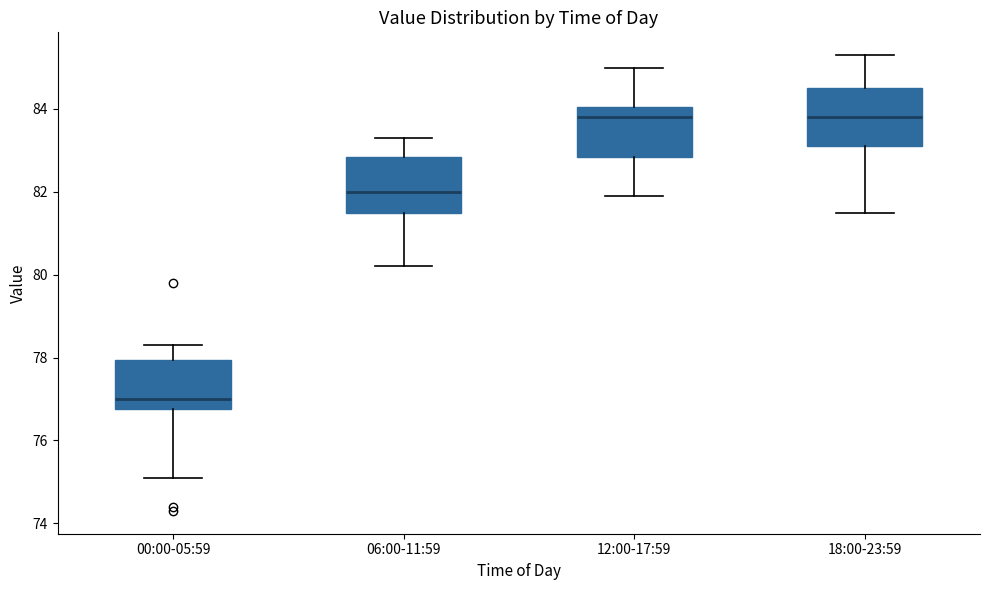

Reading left to right, read every box against the y-axis: the position of its median line, the range the box covers, and the ends of its whiskers. The values are not printed on the chart, so give them approximately, as read against the axis.

00:00-05:59: median 77.0, box 76.8 to 78.0, whiskers 75.2 to 78.4
06:00-11:59: median 82.0, box 81.6 to 82.8, whiskers 80.2 to 83.4
12:00-17:59: median 83.8, box 82.8 to 84.0, whiskers 82.0 to 85.0
18:00-23:59: median 83.8, box 83.2 to 84.6, whiskers 81.6 to 85.4